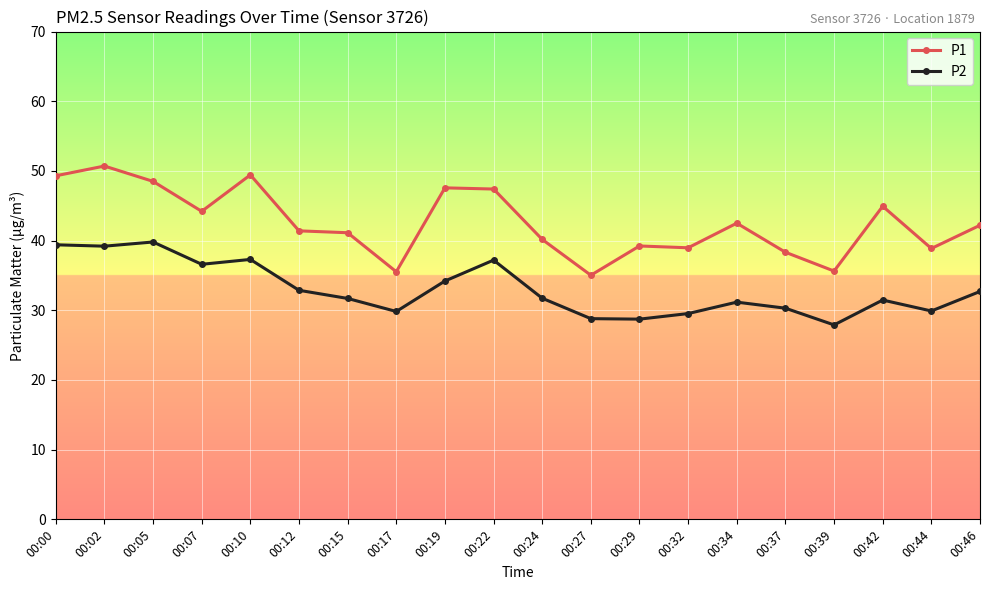

What is the difference between the highest and lowest values at 00:07?

7.6